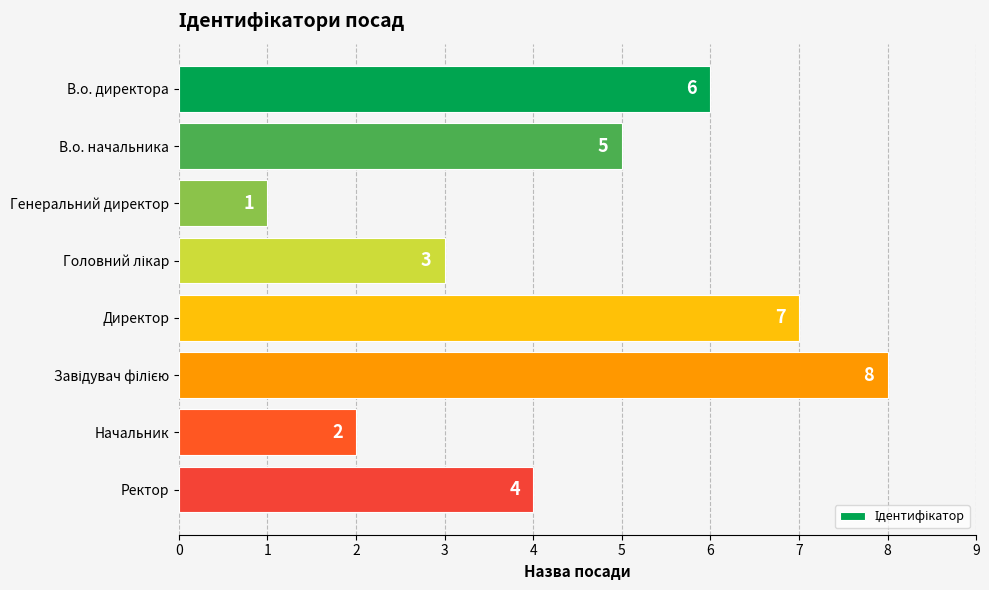

Approximately how many times larger is the value at Ректор compared to Начальник?

2.0